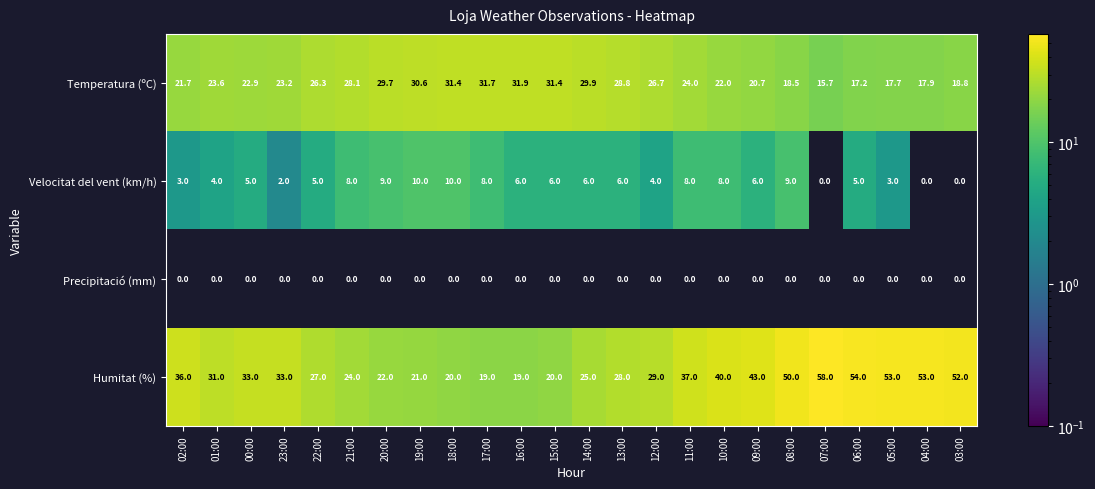

What is the difference between the maximum and minimum values in the Humitat (%) series?

39.0